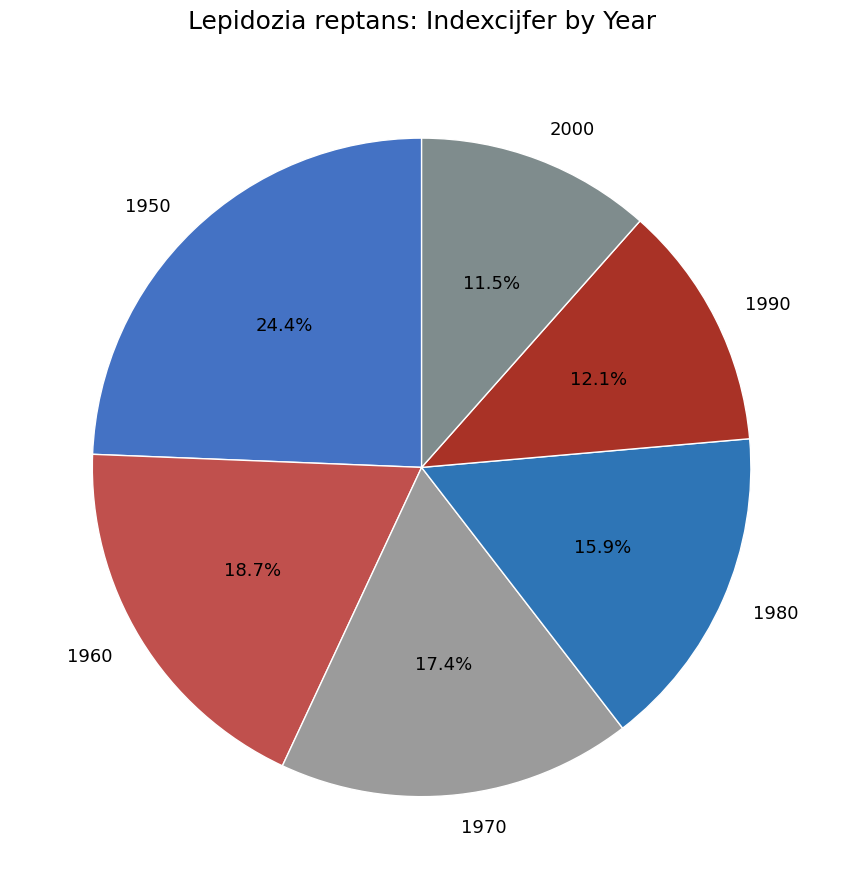

Rank the categories by value from lowest to highest.

2000, 1990, 1980, 1970, 1960, 1950